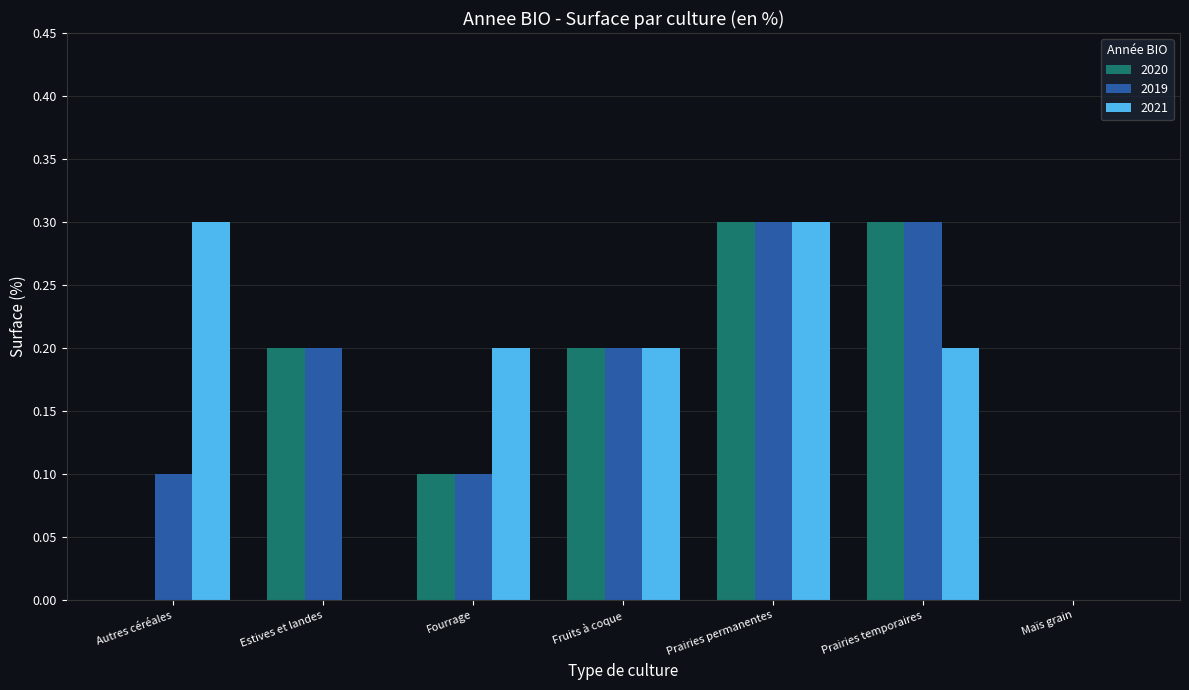

What is the maximum value for 2021?

0.3